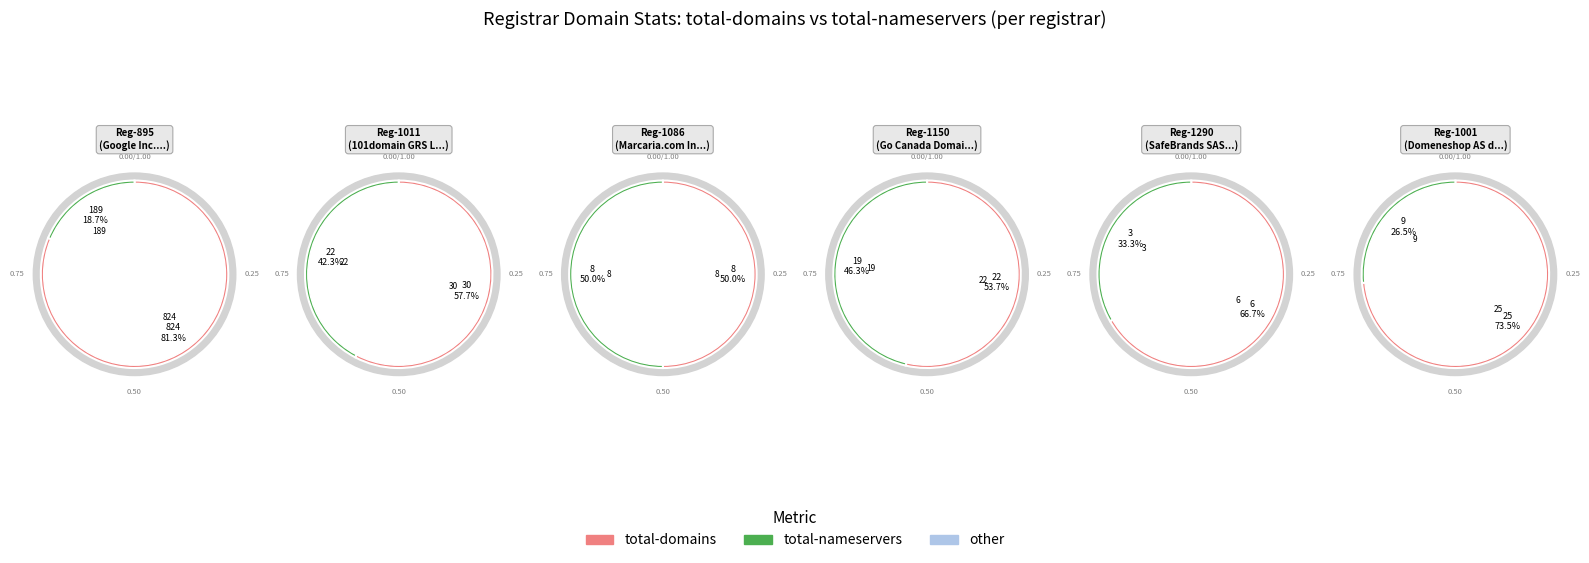

The Marcaria.com International, Inc. slice represents 1% of the pie. True or false?

False